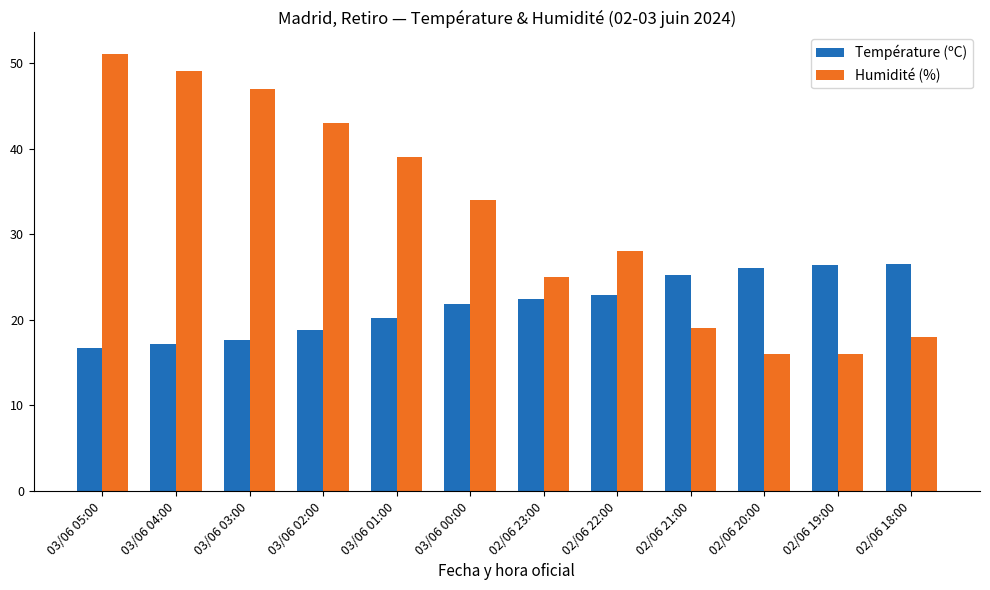

Rank the series by their average value, from lowest to highest.

Température (ºC), Humidité (%)